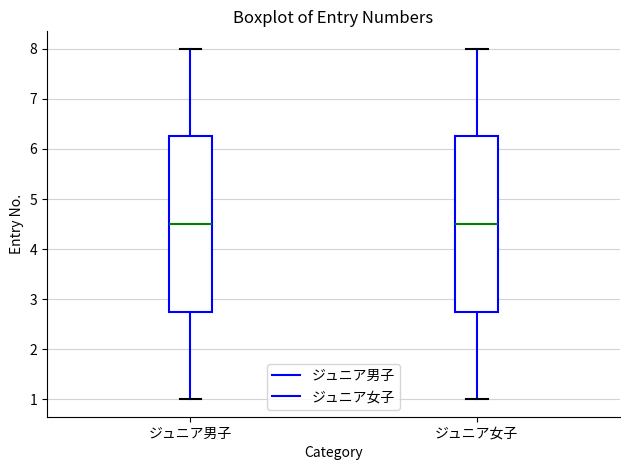

Reading left to right, read every box against the y-axis: the position of its median line, the range the box covers, and the ends of its whiskers. The values are not printed on the chart, so give them approximately, as read against the axis.

ジュニア男子: median 4.5, box 2.8 to 6.3, whiskers 1.0 to 8.0
ジュニア女子: median 4.5, box 2.8 to 6.3, whiskers 1.0 to 8.0